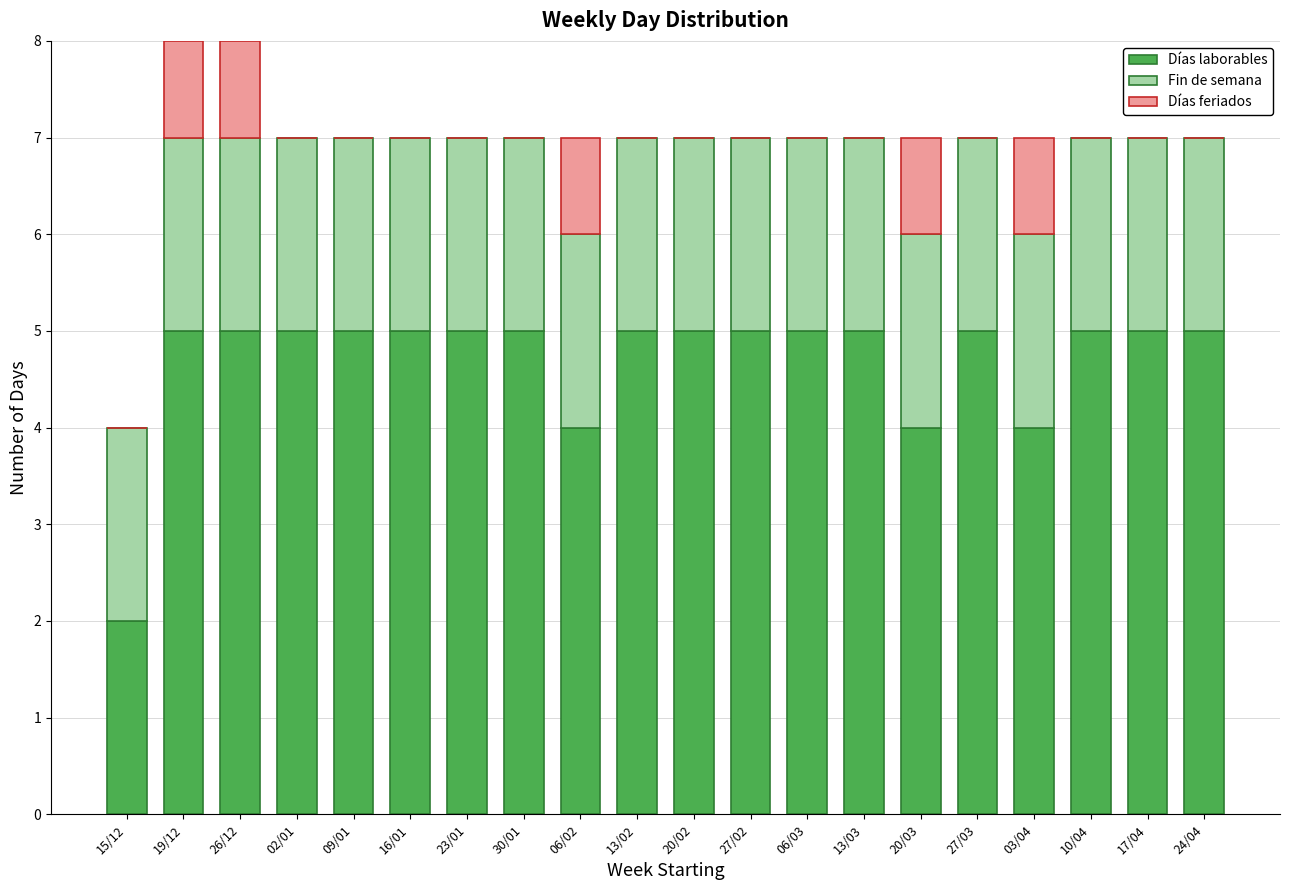

Is it true that Días laborables equals 5 at 20/02?

True